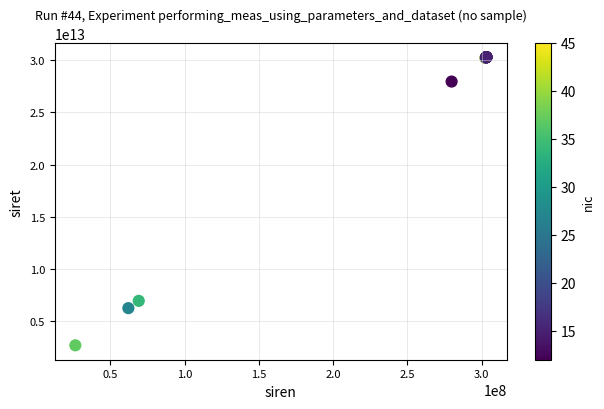

What Y value in the scatter plot is closest to 16477194050026?

6910415600034